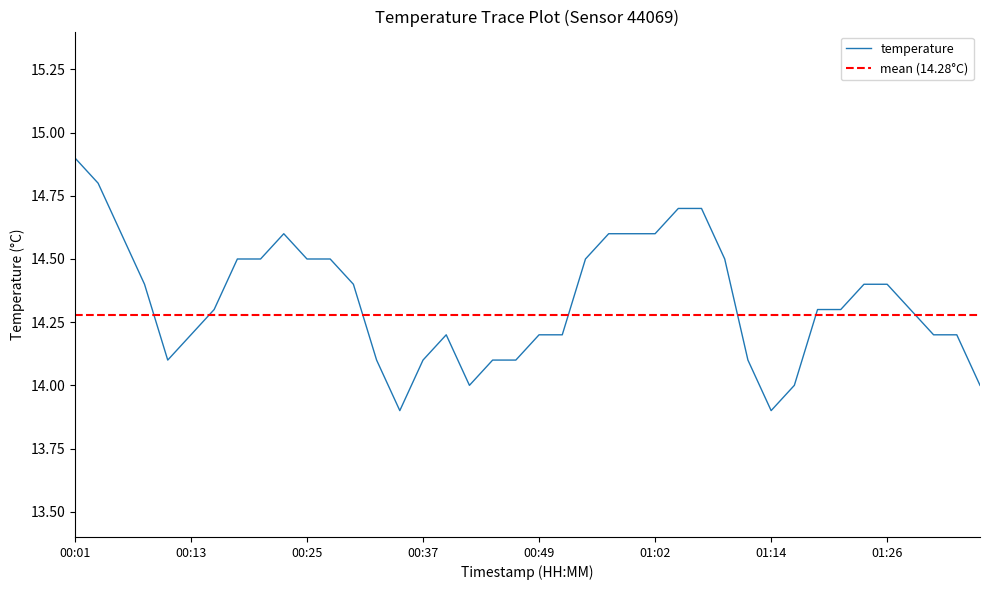

Rank the categories by value from highest to lowest.

00:01, 00:03, 01:04, 01:06, 00:06, 00:23, 00:57, 00:59, 01:02, 00:18, 00:20, 00:25, 00:28, 00:54, 01:09, 00:08, 00:30, 01:23, 01:26, 00:15, 01:19, 01:21, 01:28, 00:13, 00:40, 00:49, 00:52, 01:31, 01:33, 00:10, 00:32, 00:37, 00:45, 00:47, 01:11, 00:42, 01:16, 01:36, 00:35, 01:14